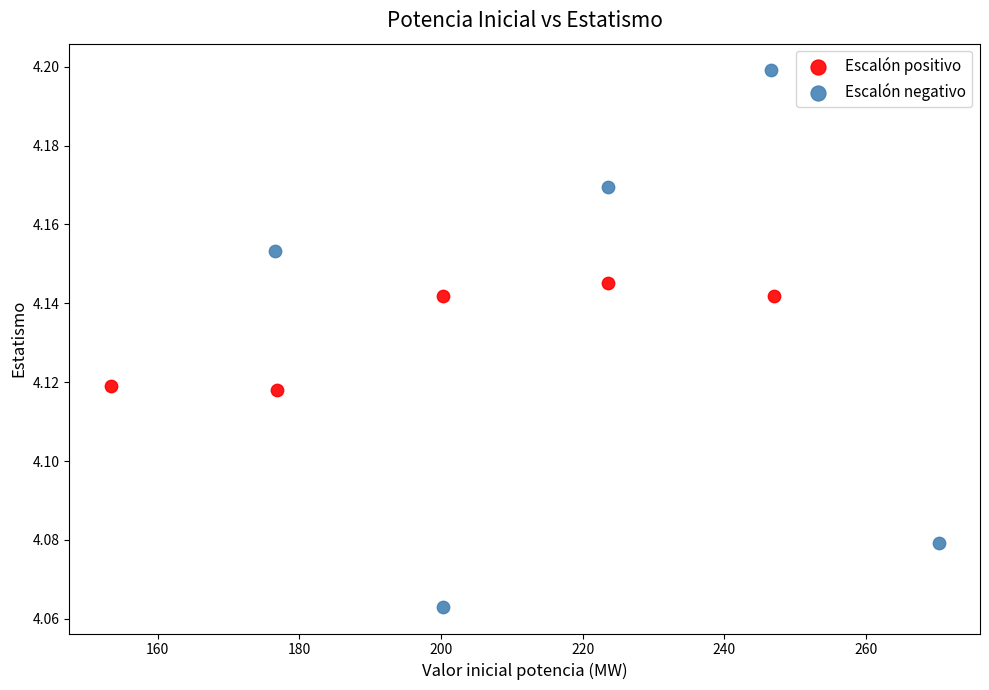

Which series contains the lowest Y value?

Escalón negativo